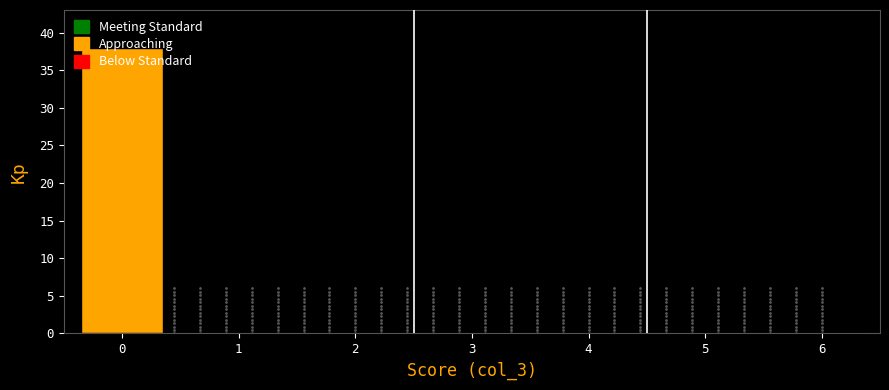

The chart shows a value of 26 at 4. True or false?

False